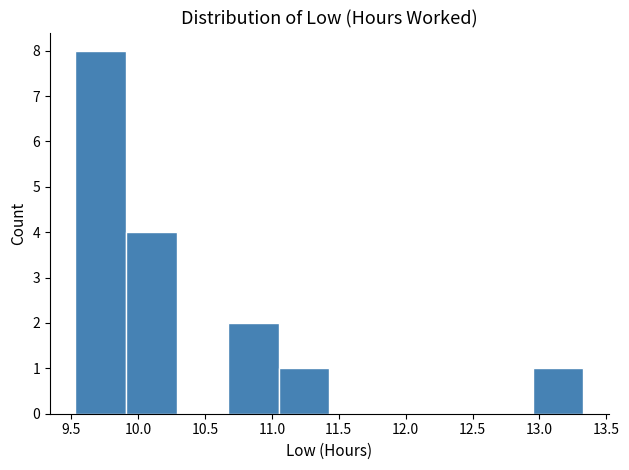

How tall is the bar that spans 10.67 to 11.05 on the x-axis? Neither the bar edges nor the heights are printed on the chart, so give them approximately, as read against the axes.

2